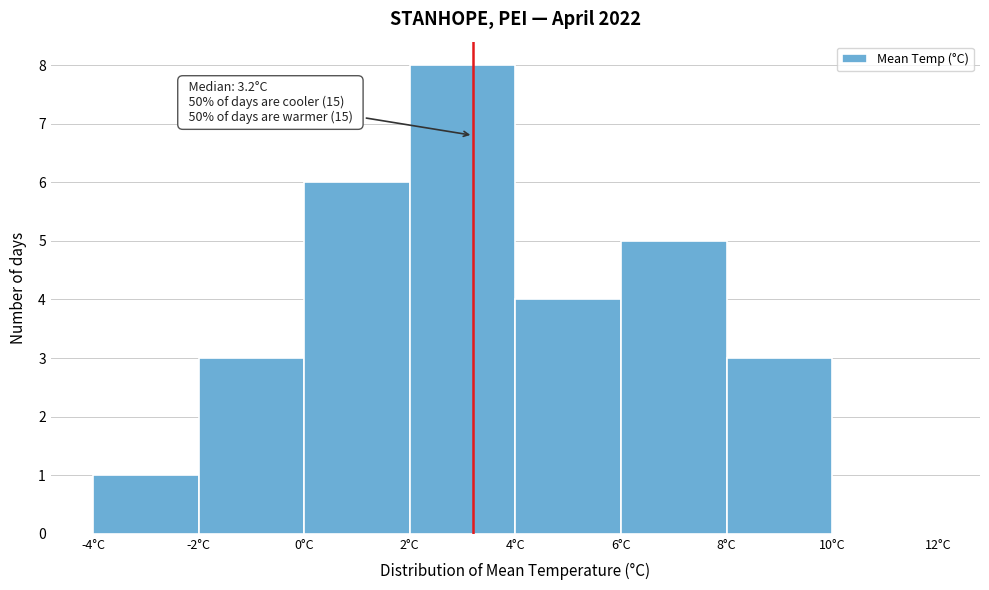

Over which range of the x-axis is the bar tallest?

2 to 4